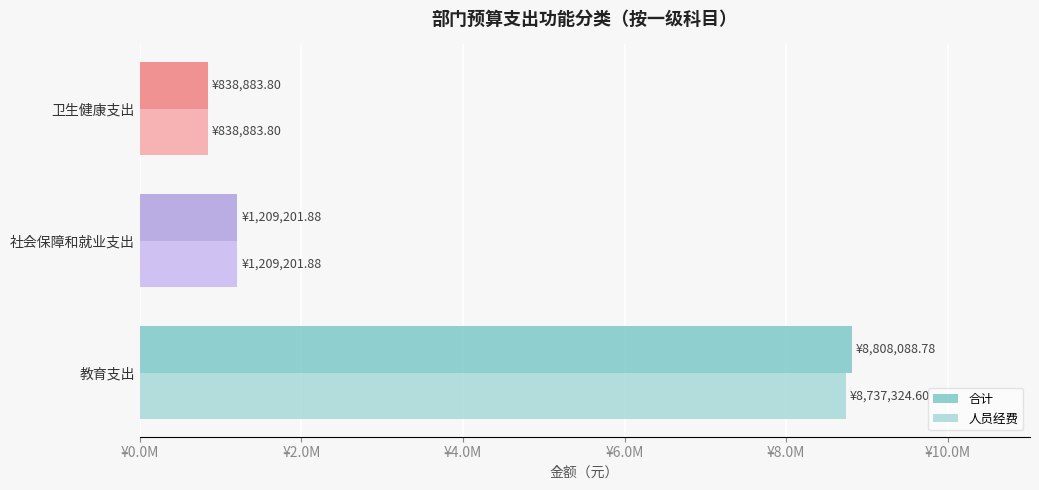

At which category does the chart reach its minimum across all series?

卫生健康支出